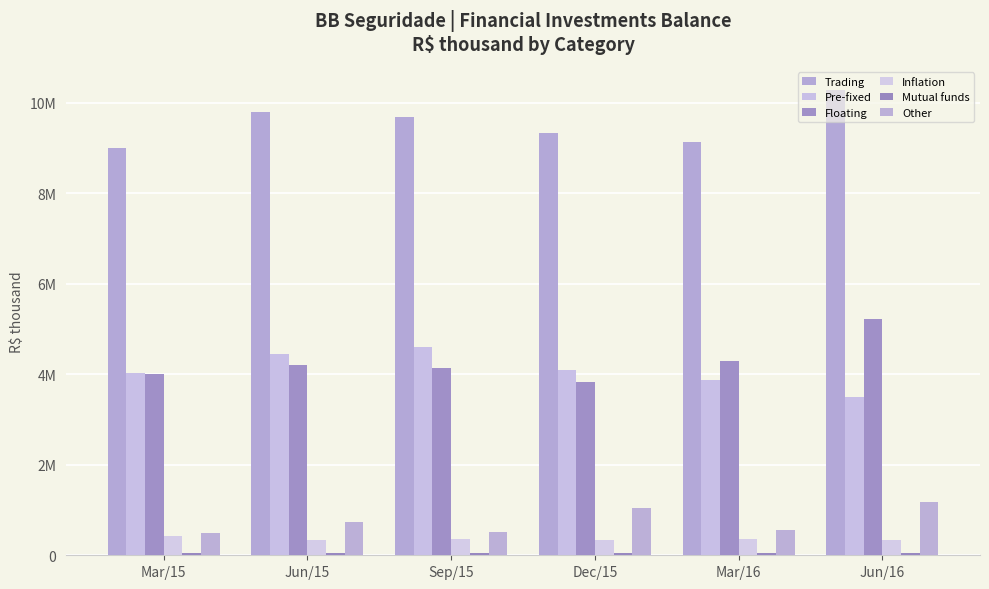

Is it true that Floating equals 1458843.5 at Jun/15?

False